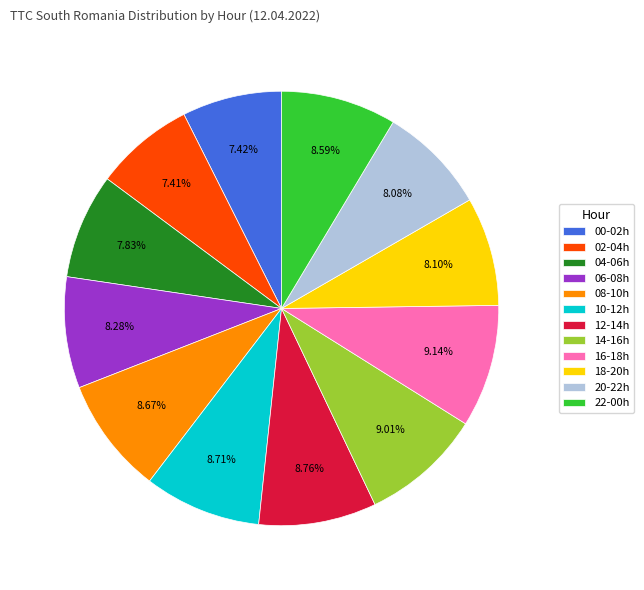

Between 18-20h and 14-16h, which is larger?

14-16h